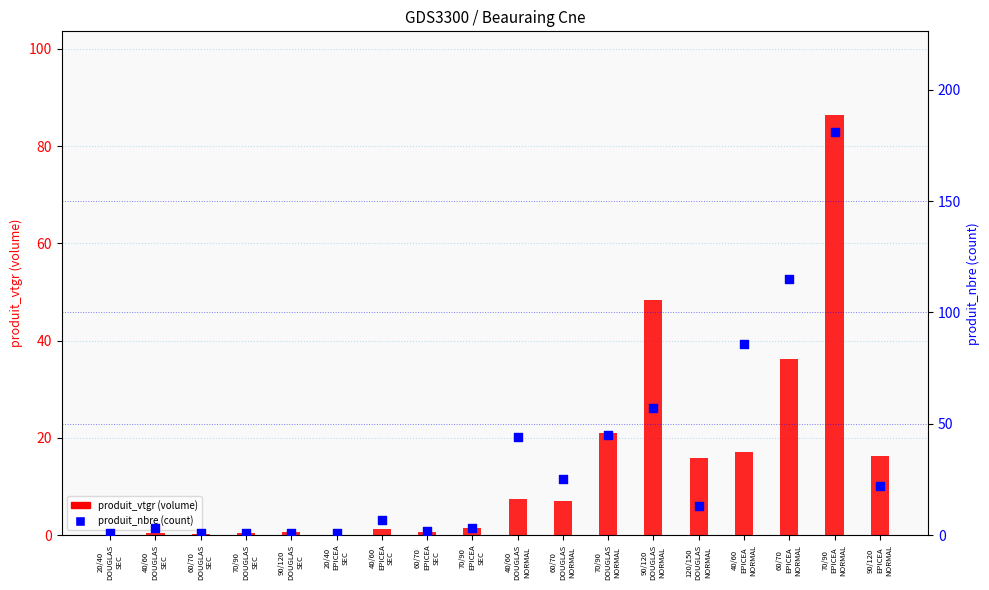

Which series has the largest Y range (max minus min)?

produit_nbre